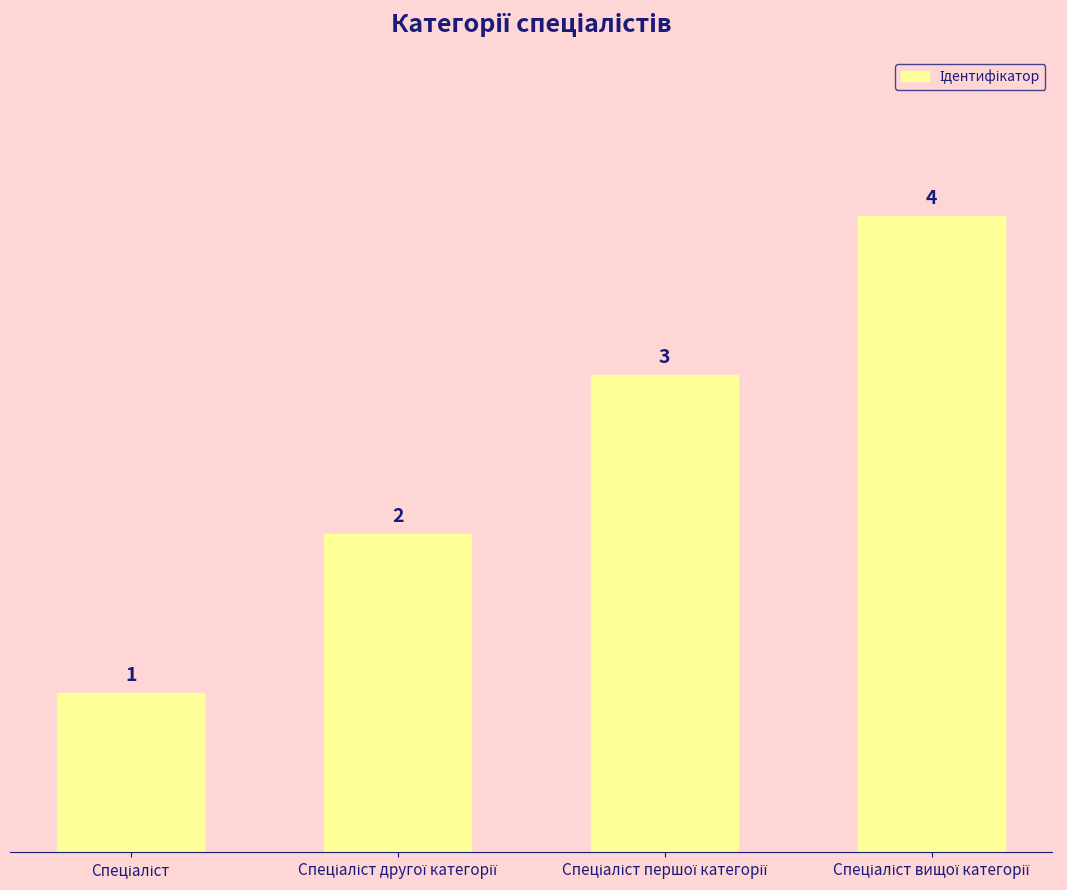

What is the maximum value shown in the chart?

4